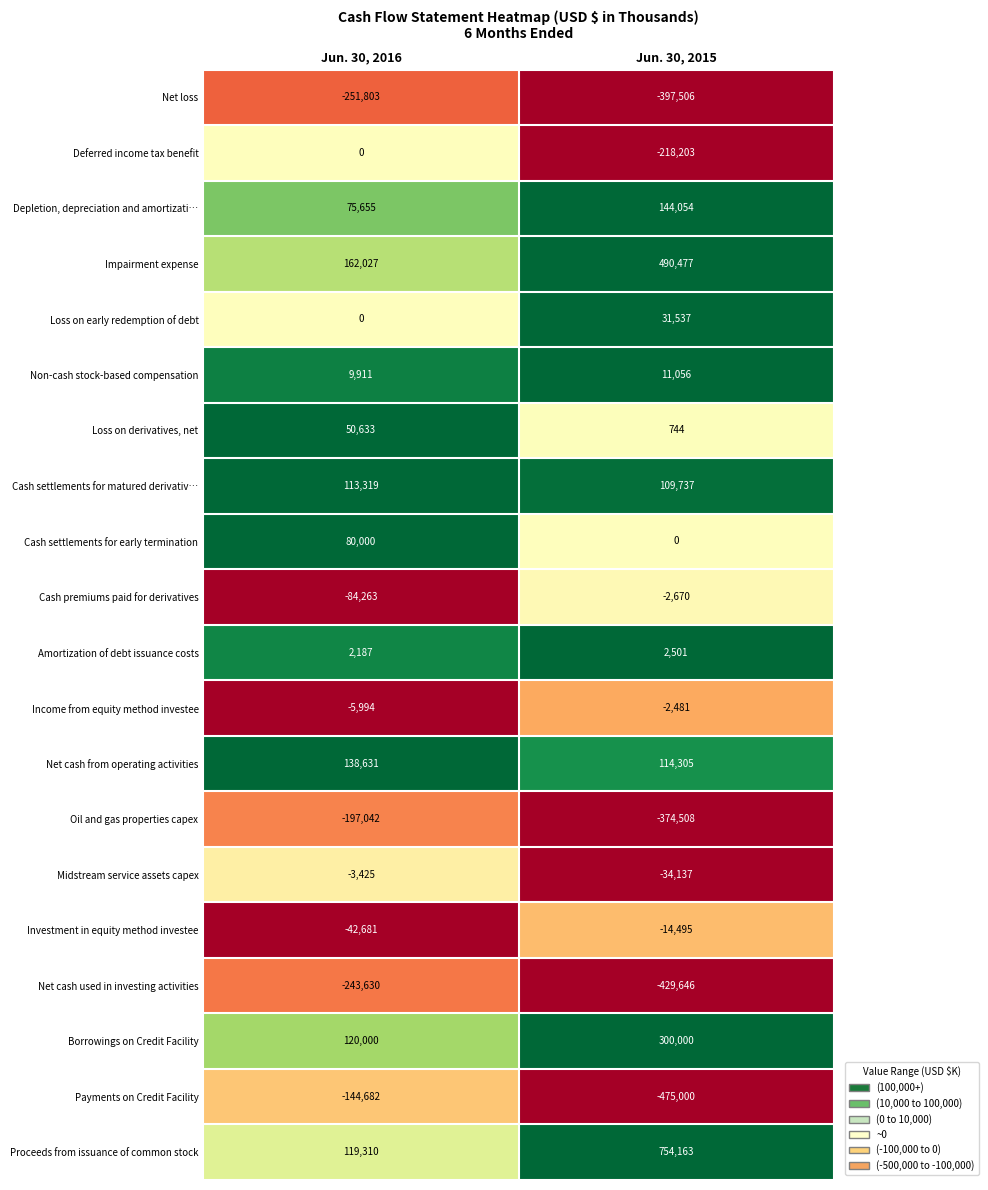

What is the difference between the maximum and minimum values in the Income from equity method investee series?

3513